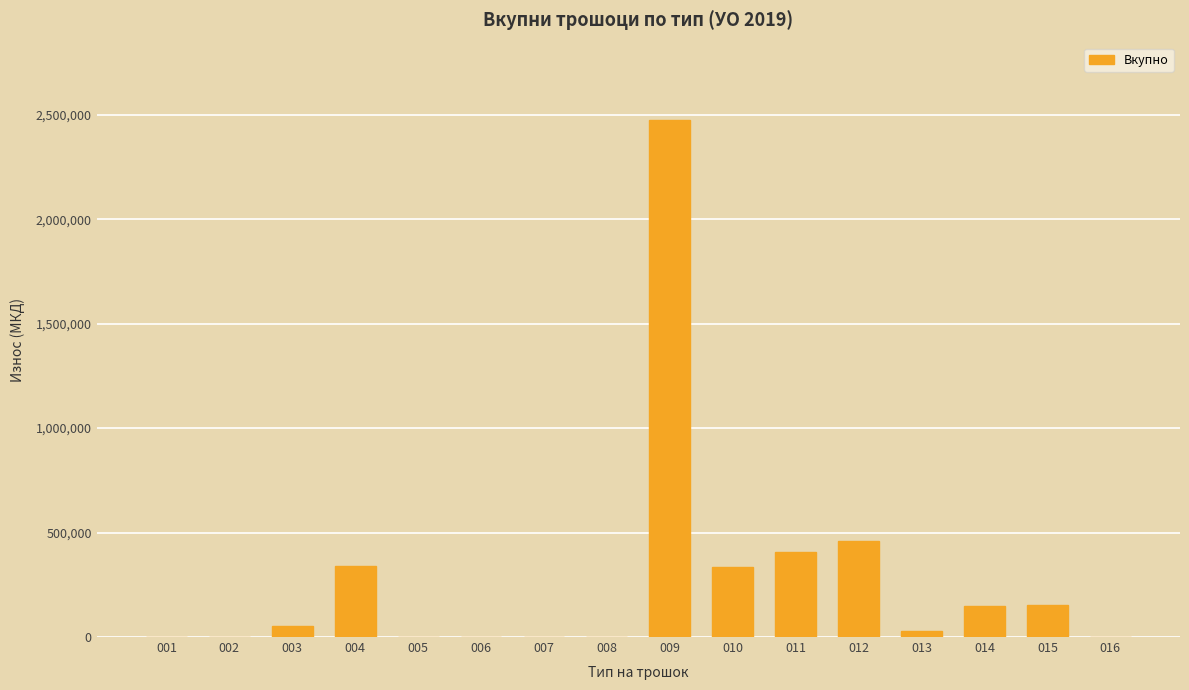

How many series are shown in this chart?

1